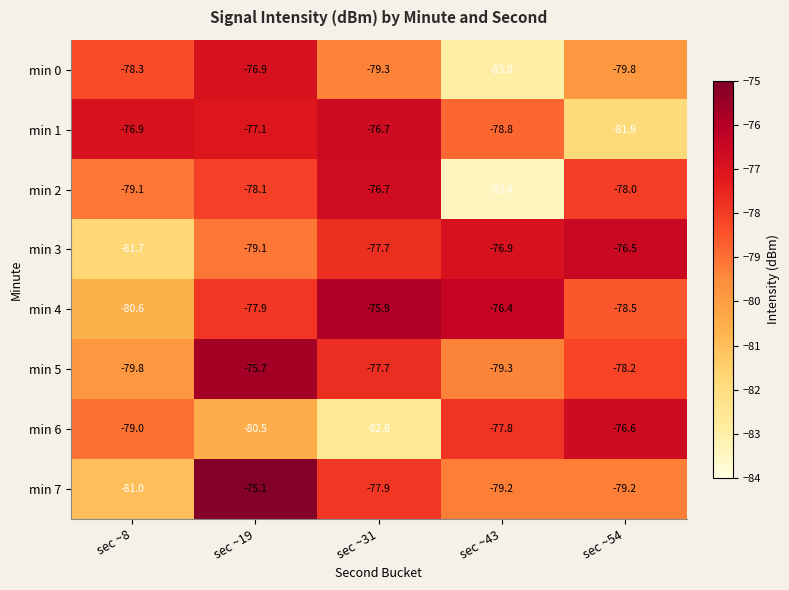

What is the difference between the min 0 values at sec ~54 and sec ~19?

2.9